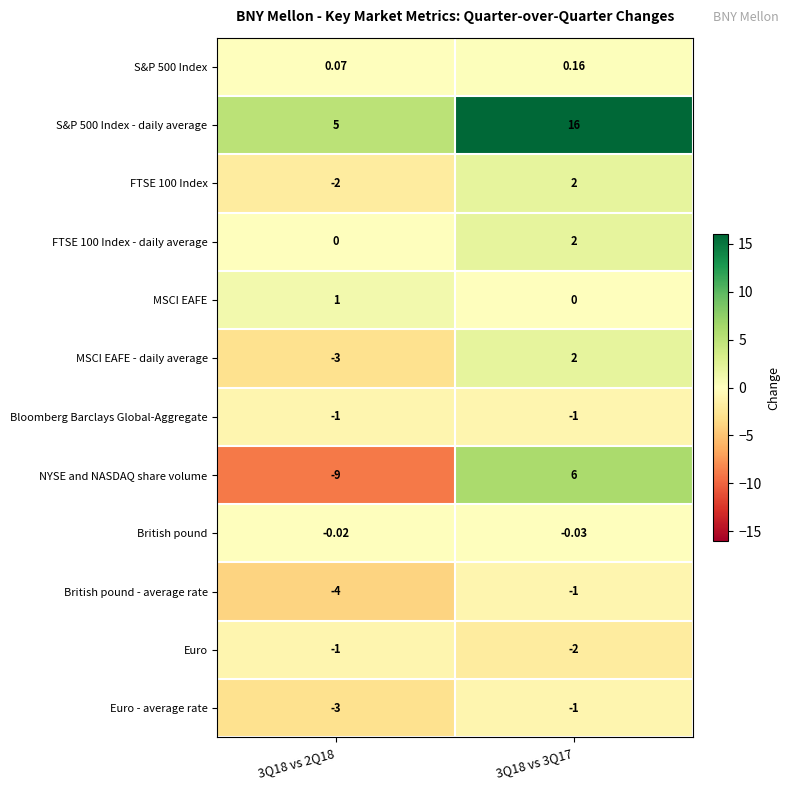

Is the value of S&P 500 Index - daily average at 3Q18 vs 2Q18 greater than the value of FTSE 100 Index at 3Q18 vs 3Q17?

Yes